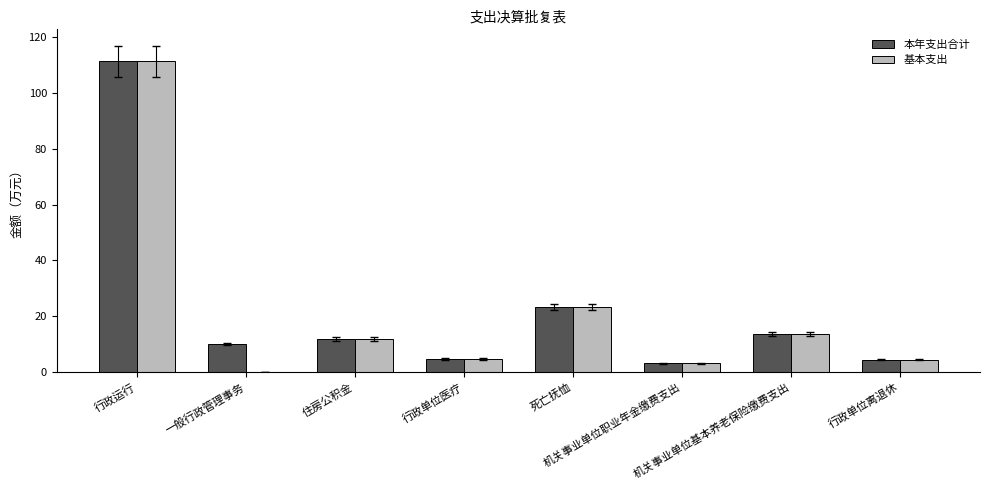

What is the sum of the 本年支出合计 values at 行政单位医疗 and 死亡抚恤?

27.9